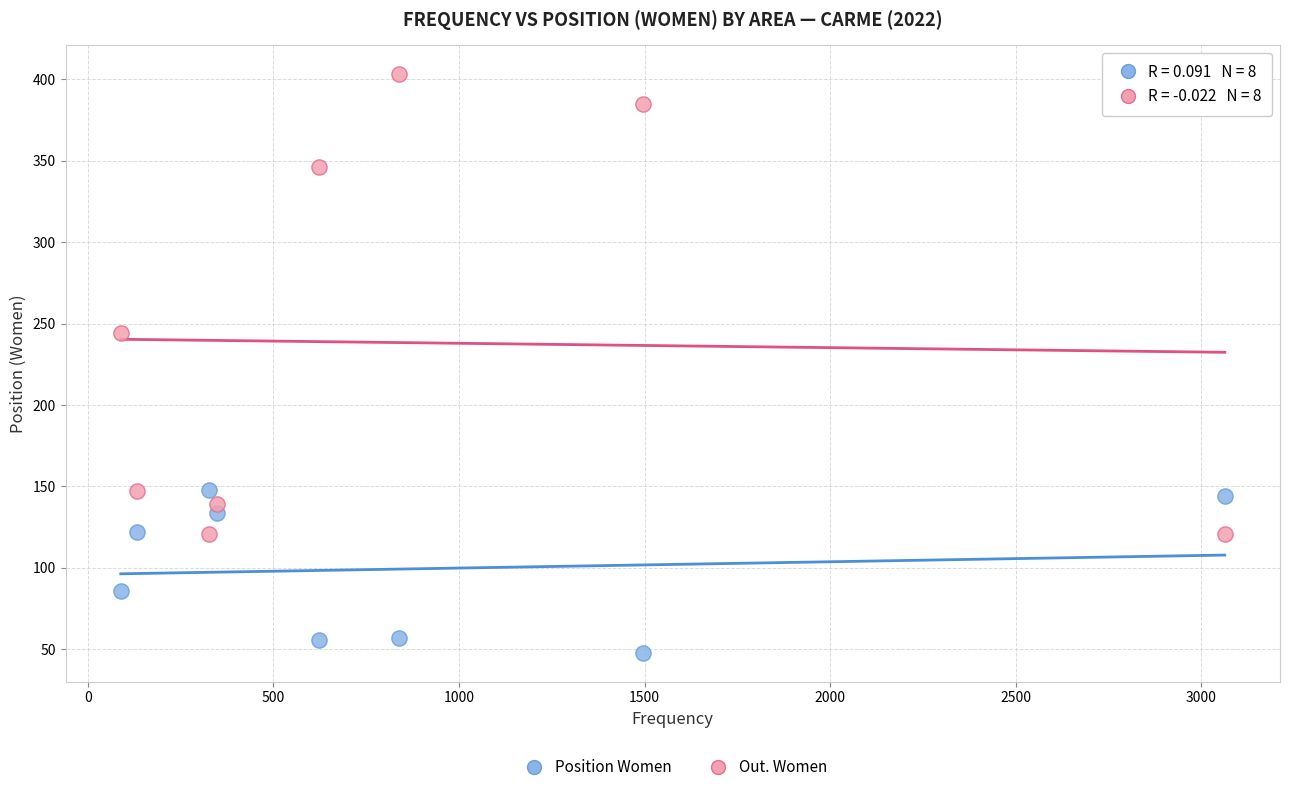

Across all series, what Y value is closest to 225?

244